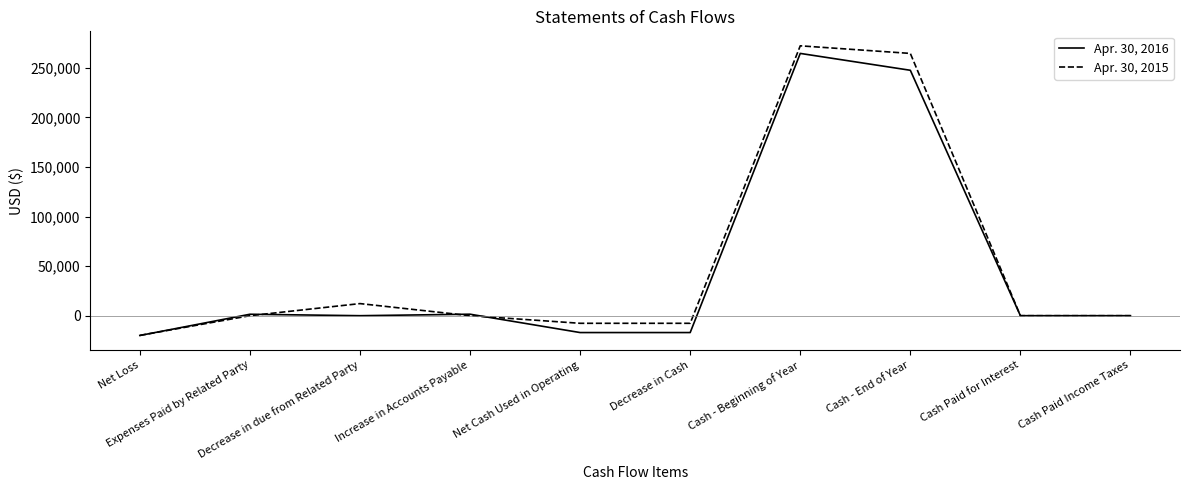

At which label does Apr. 30, 2016 reach its minimum?

Net Loss